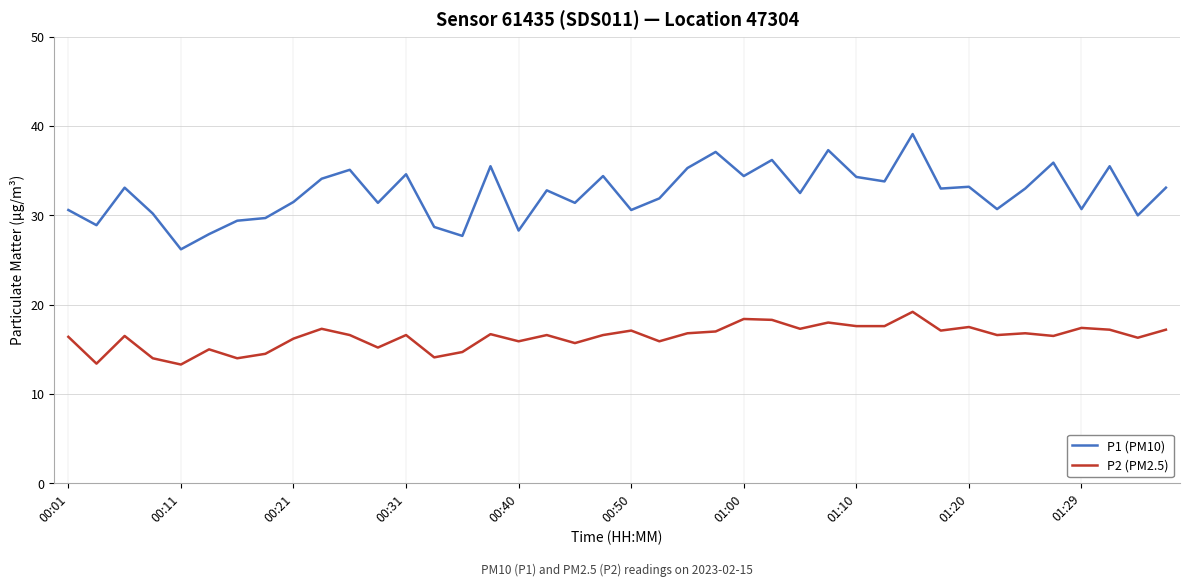

List the series in order of their overall mean, lowest first.

P2 (PM2.5), P1 (PM10)